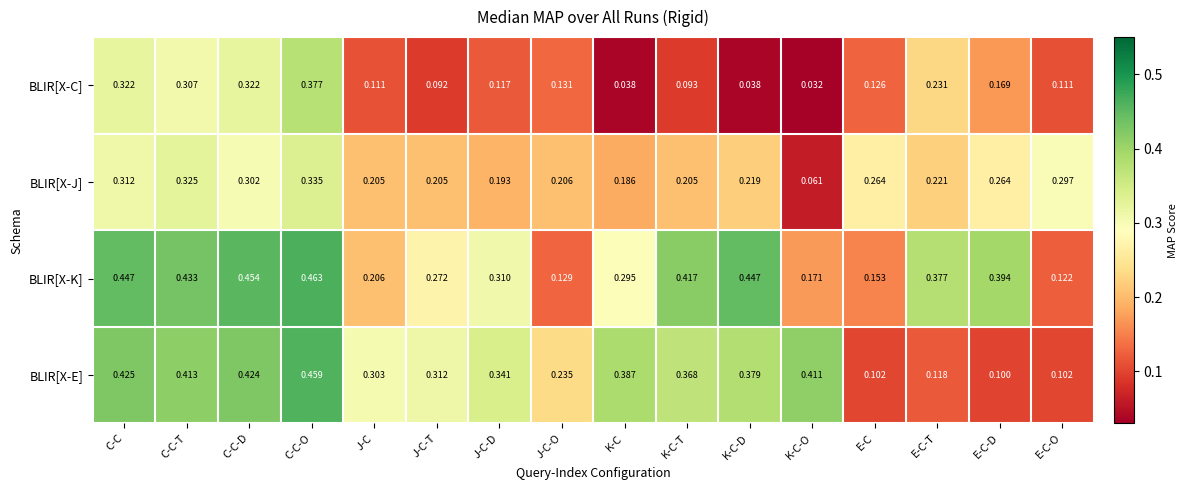

Which category has the highest value in the BLIR[X-E] series?

C-C-O